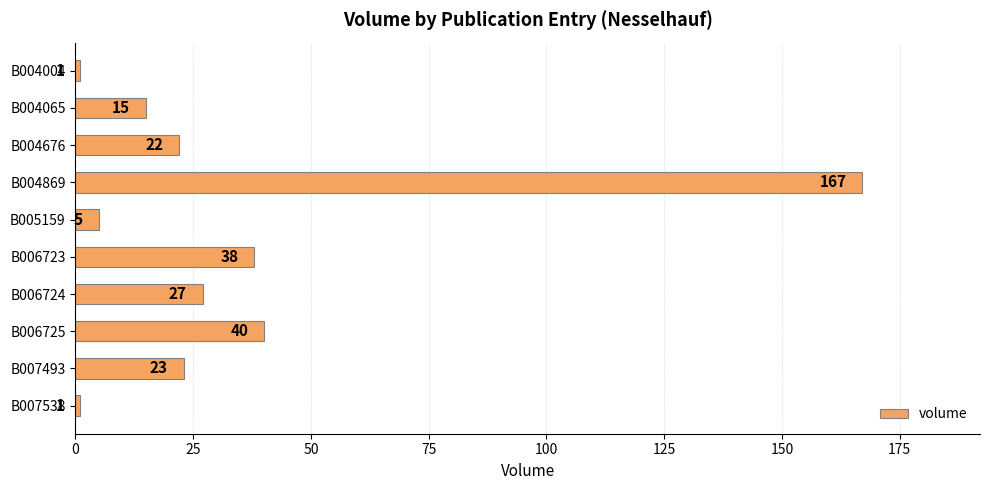

What is the approximate value at B004676, to the nearest 10?

20